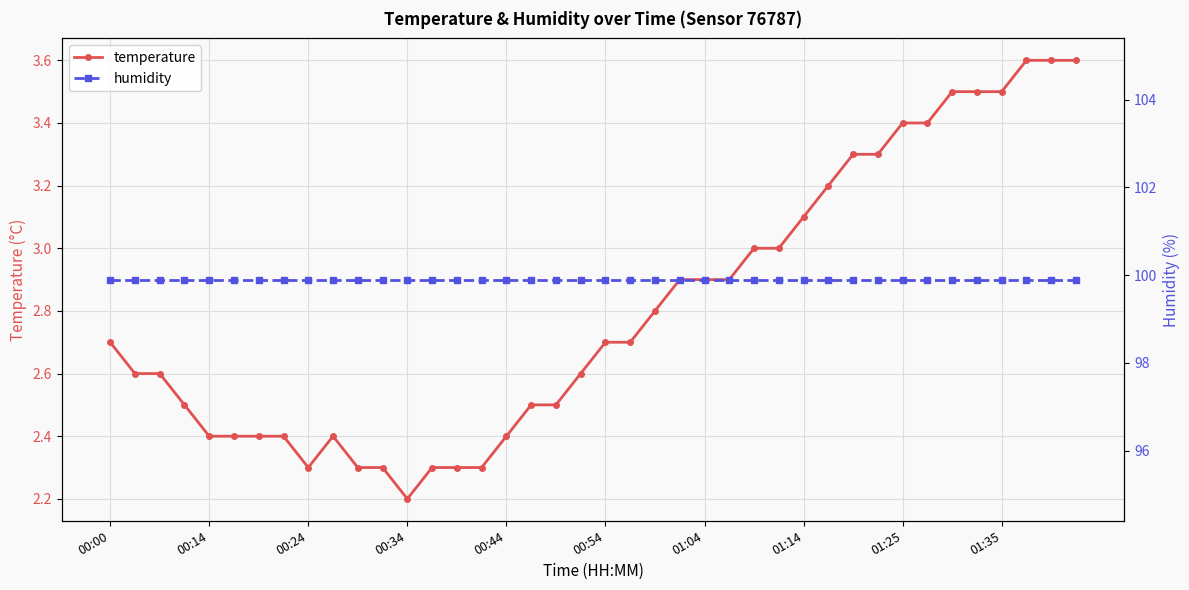

At which label is temperature closest to 2?

00:34